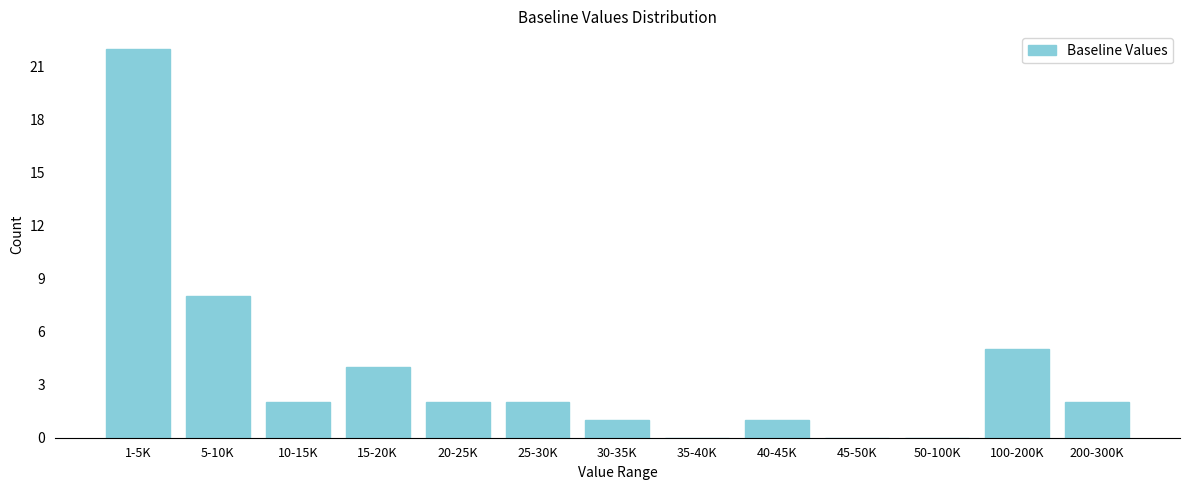

Reading right to left, what are all the values shown in this chart?

200-300K=2	100-200K=5	50-100K=0	45-50K=0	40-45K=1	35-40K=0	30-35K=1	25-30K=2	20-25K=2	15-20K=4	10-15K=2	5-10K=8	1-5K=22